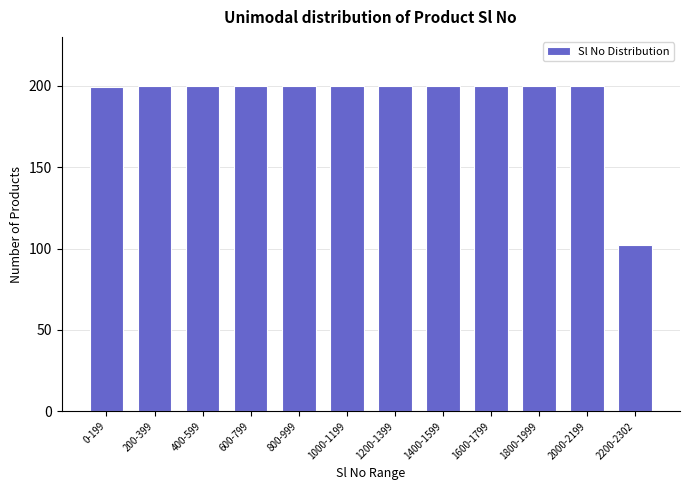

Reading left to right, transcribe all the data shown in this chart.

0-199=199	200-399=200	400-599=200	600-799=200	800-999=200	1000-1199=200	1200-1399=200	1400-1599=200	1600-1799=200	1800-1999=200	2000-2199=200	2200-2302=102